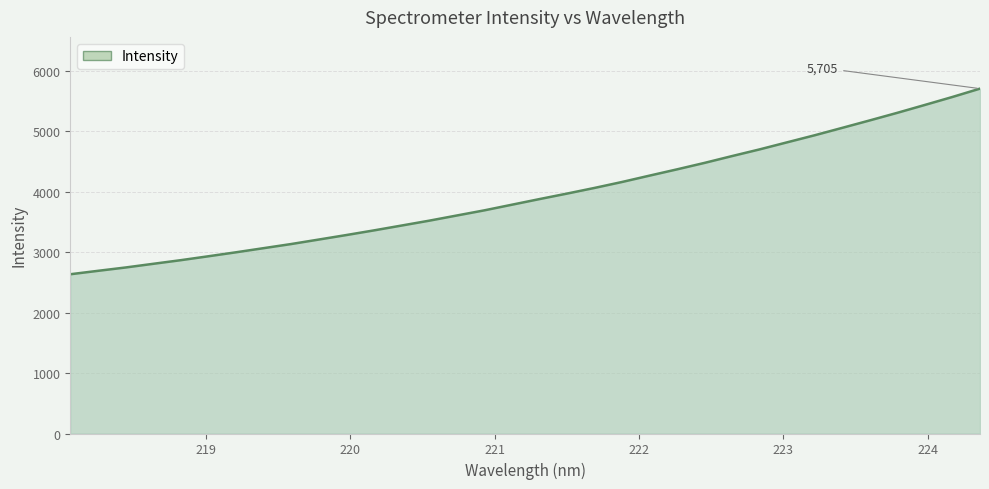

What is the maximum value shown in the chart?

5705.0